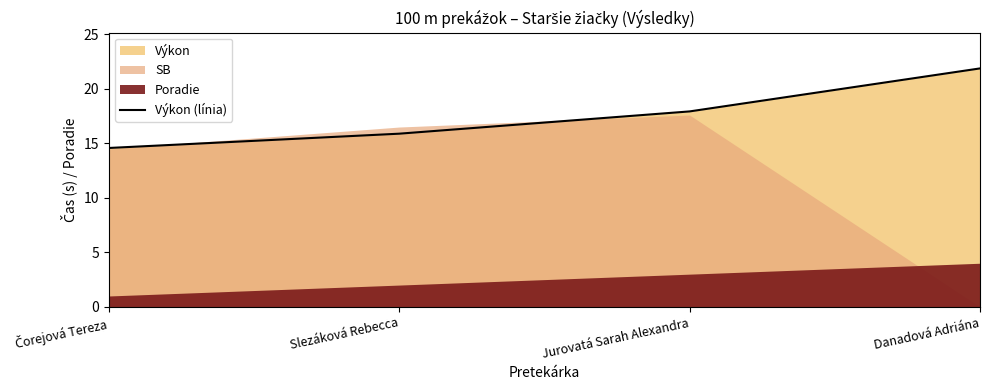

What is the difference between the values at Danadová Adriána and Čorejová Tereza?

7.3